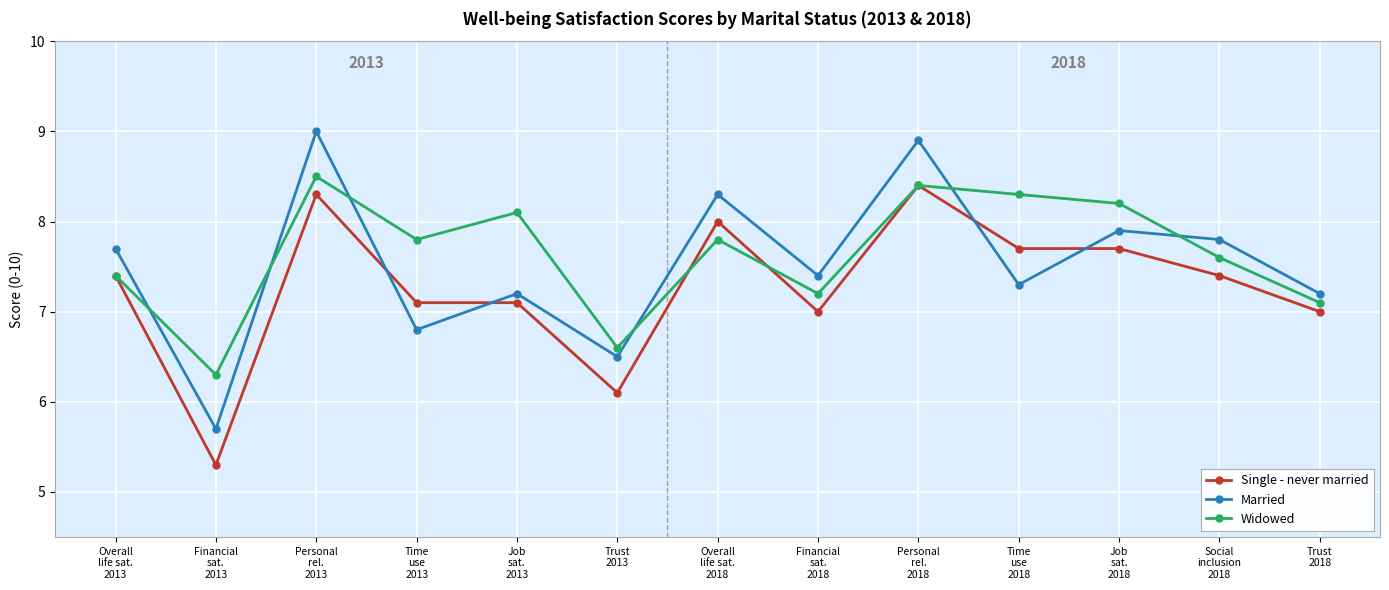

What is the minimum value shown in the chart?

5.3